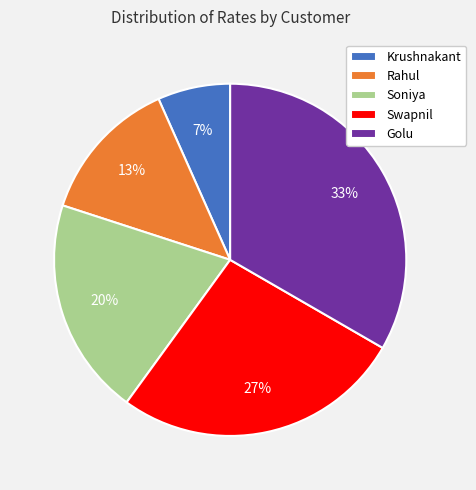

Between Golu and Soniya, which is larger?

Golu